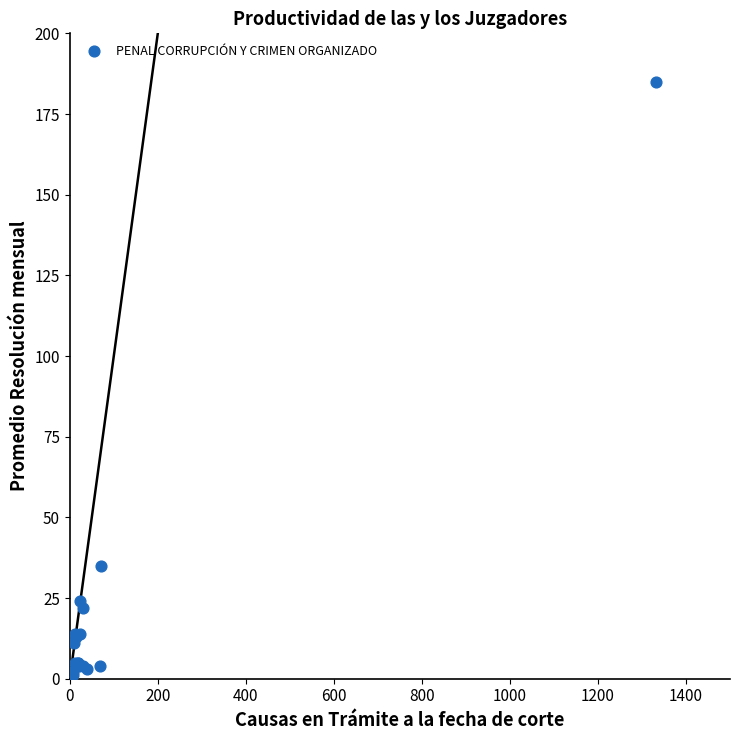

What Y value in the scatter plot is closest to 93?

35